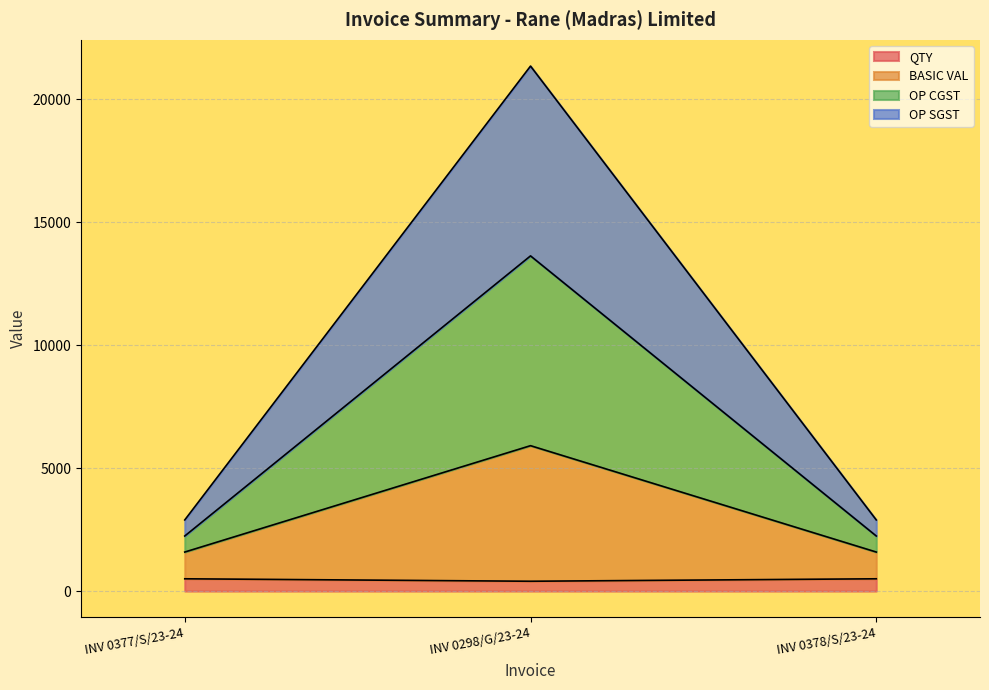

The QTY (line) series shows 864.5 at INV 0378/S/23-24. True or false?

False